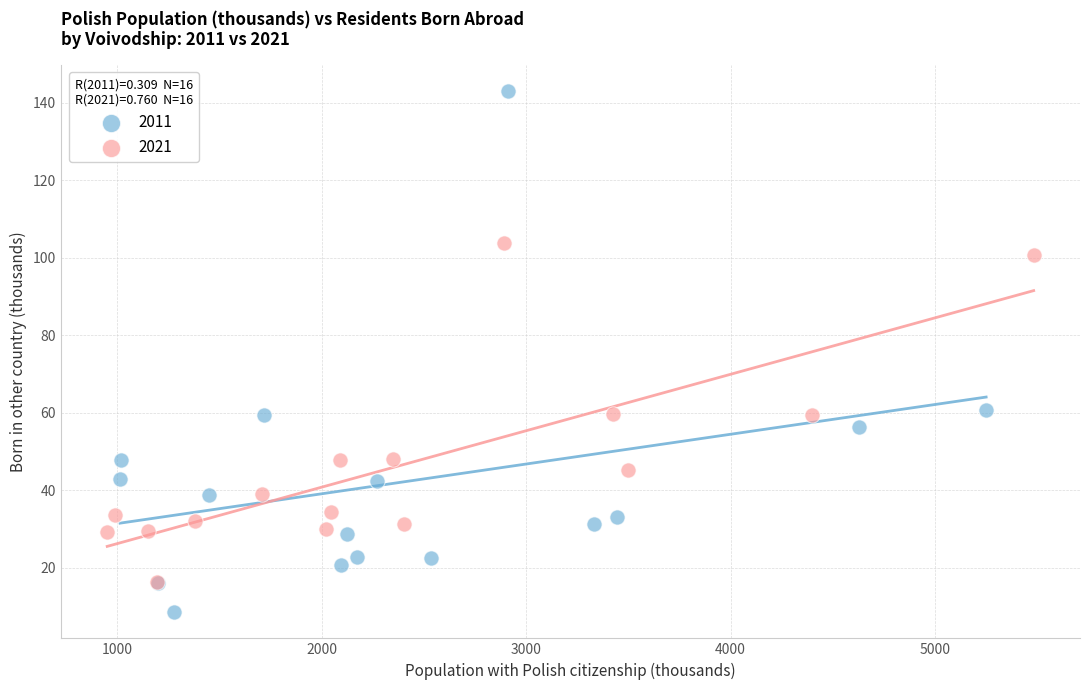

Which series has the widest spread of Y values?

2011